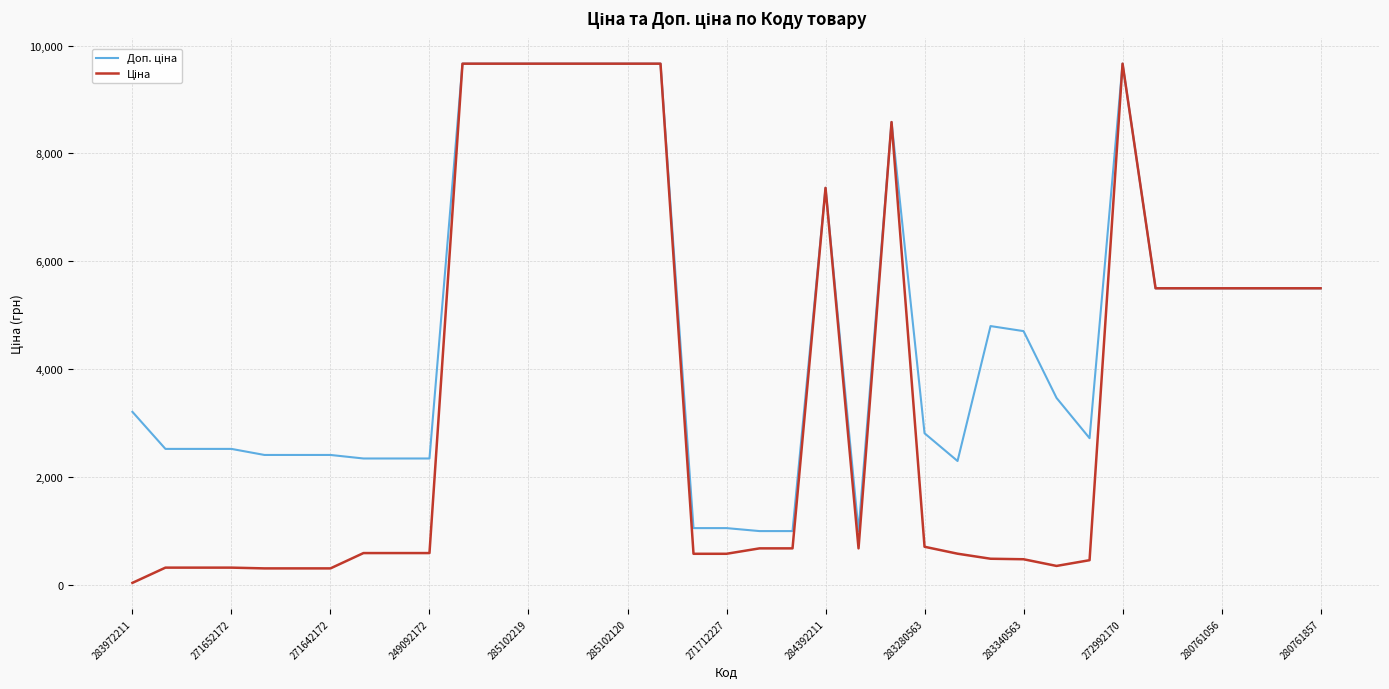

What is the greatest value displayed?

9664.7